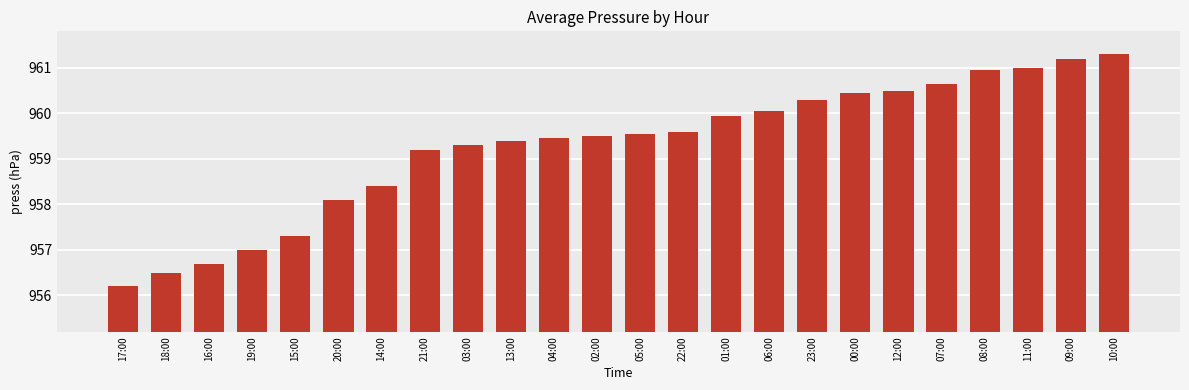

What is the difference between the values at 07:00 and 00:00?

0.2